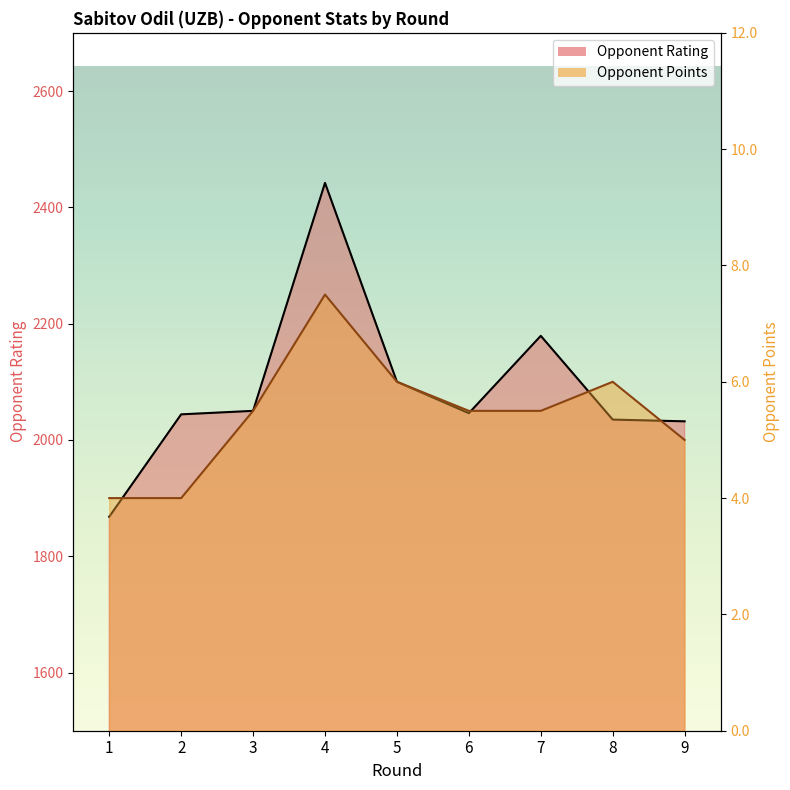

The value of Opponent Rating at 5 is 2100.0. True or false?

True